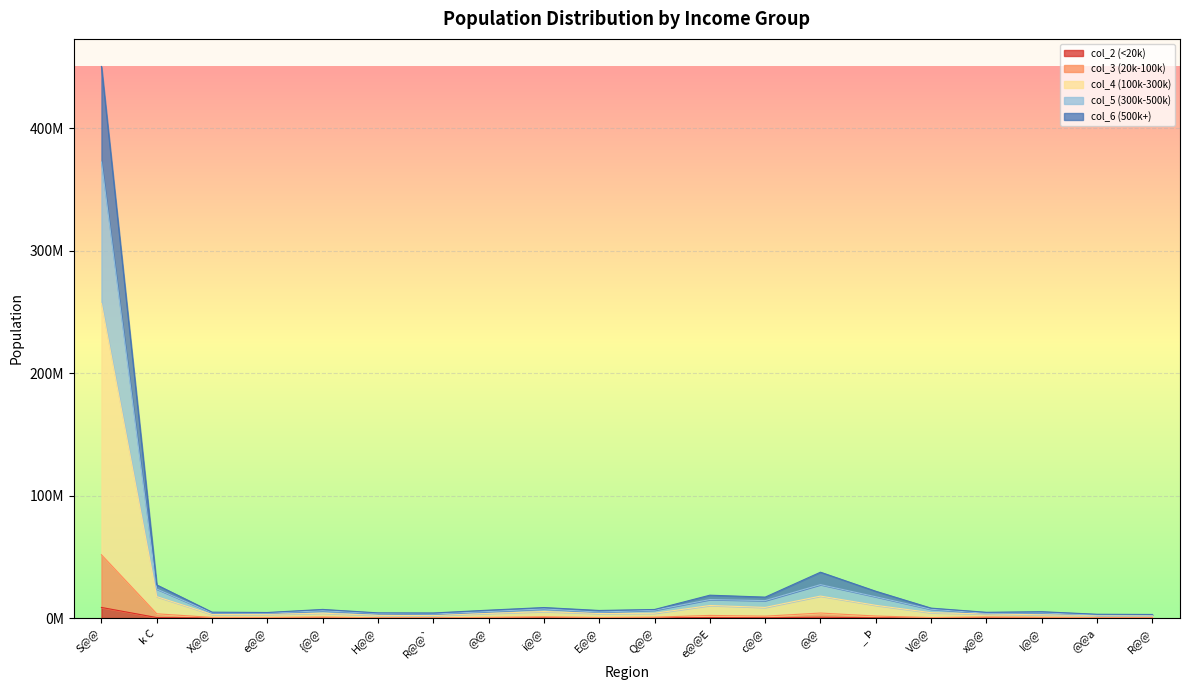

Which category has the lowest value in the col_4 (100k-300k) series?

R@@`